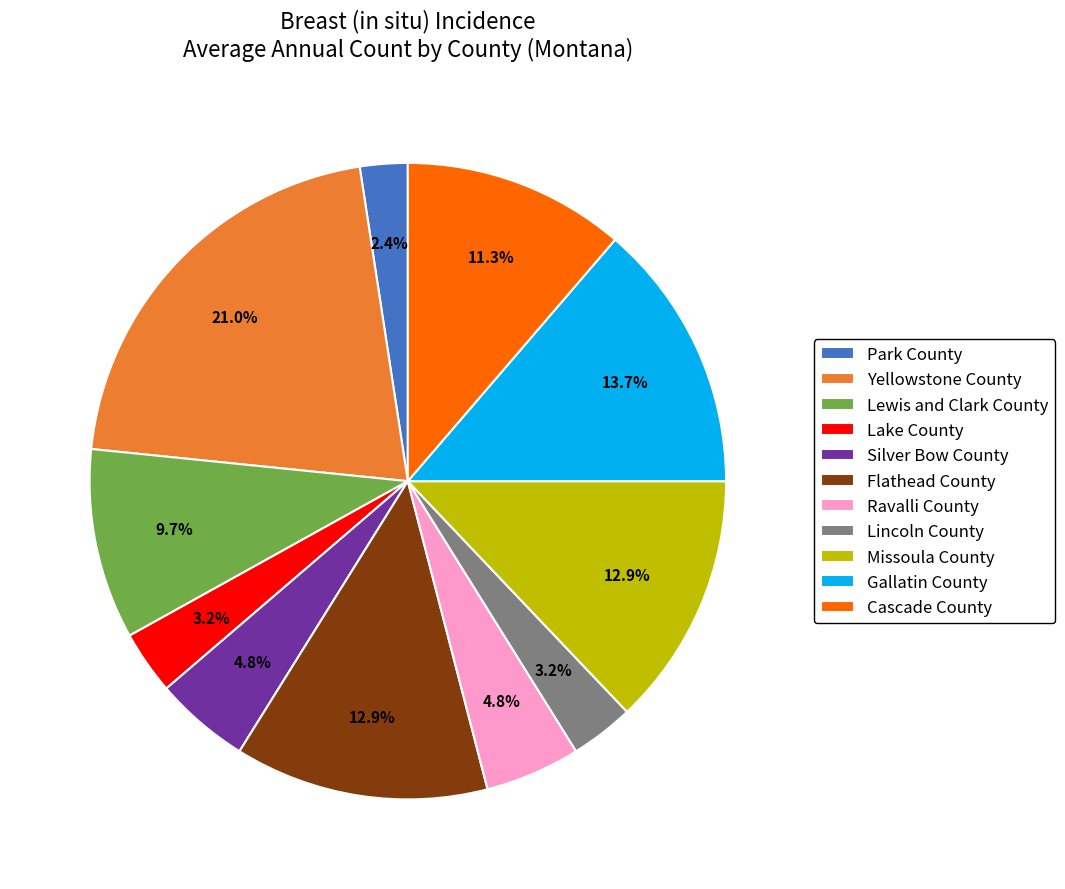

What percentage do Flathead County and Lewis and Clark County together represent?

22.6%